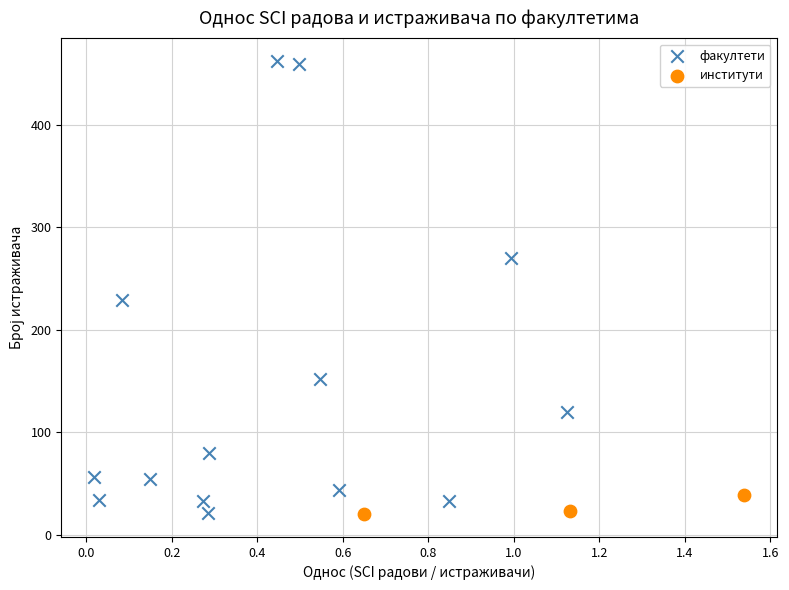

Which series has the widest spread of Y values?

факултети